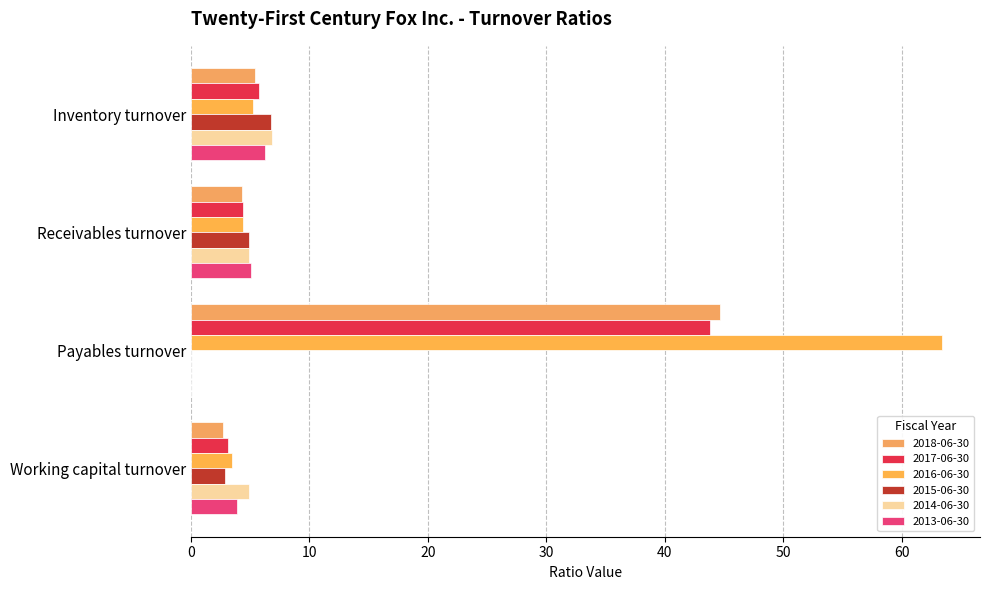

Reading left to right, extract all data points from this chart.

2018-06-30: Inventory turnover=5.4	Receivables turnover=4.3	Payables turnover=44.6	Working capital turnover=2.7
2017-06-30: Inventory turnover=5.7	Receivables turnover=4.4	Payables turnover=43.8	Working capital turnover=3.1
2016-06-30: Inventory turnover=5.2	Receivables turnover=4.4	Payables turnover=63.4	Working capital turnover=3.5
2015-06-30: Inventory turnover=6.8	Receivables turnover=4.9	Payables turnover=0.0	Working capital turnover=2.9
2014-06-30: Inventory turnover=6.8	Receivables turnover=4.9	Payables turnover=0.0	Working capital turnover=4.9
2013-06-30: Inventory turnover=6.3	Receivables turnover=5.1	Payables turnover=0.0	Working capital turnover=3.9